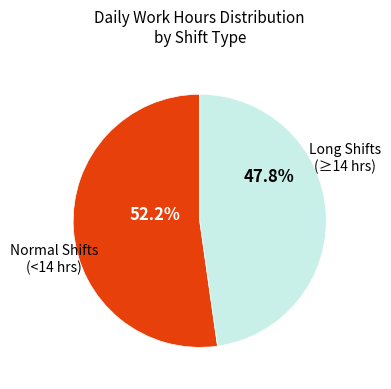

Is there any slice that represents more than half of the pie?

Yes